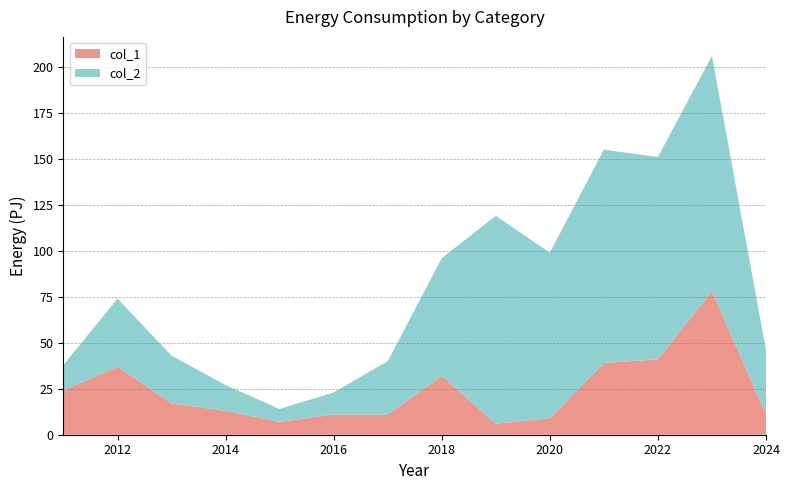

Reading right to left, extract all data points from this chart.

col_2: 2024=35	2023=128	2022=110	2021=116	2020=90	2019=113	2018=64	2017=29	2016=12	2015=7	2014=14	2013=26	2012=37	2011=14
col_1: 2024=11	2023=78	2022=41	2021=39	2020=9	2019=6	2018=32	2017=11	2016=11	2015=7	2014=13	2013=17	2012=37	2011=24